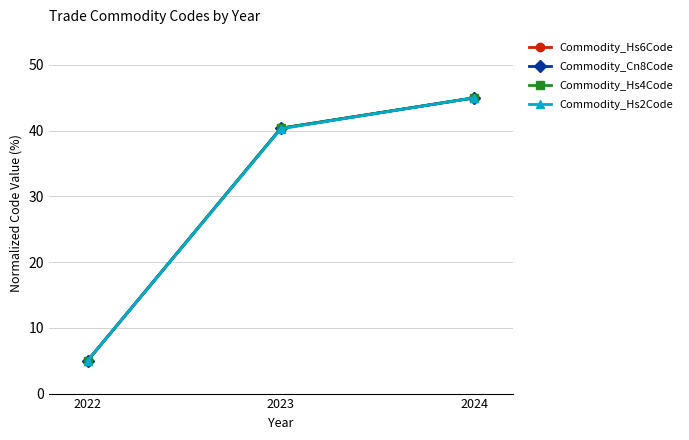

How many Commodity_Hs6Code values are between 5 and 45?

3